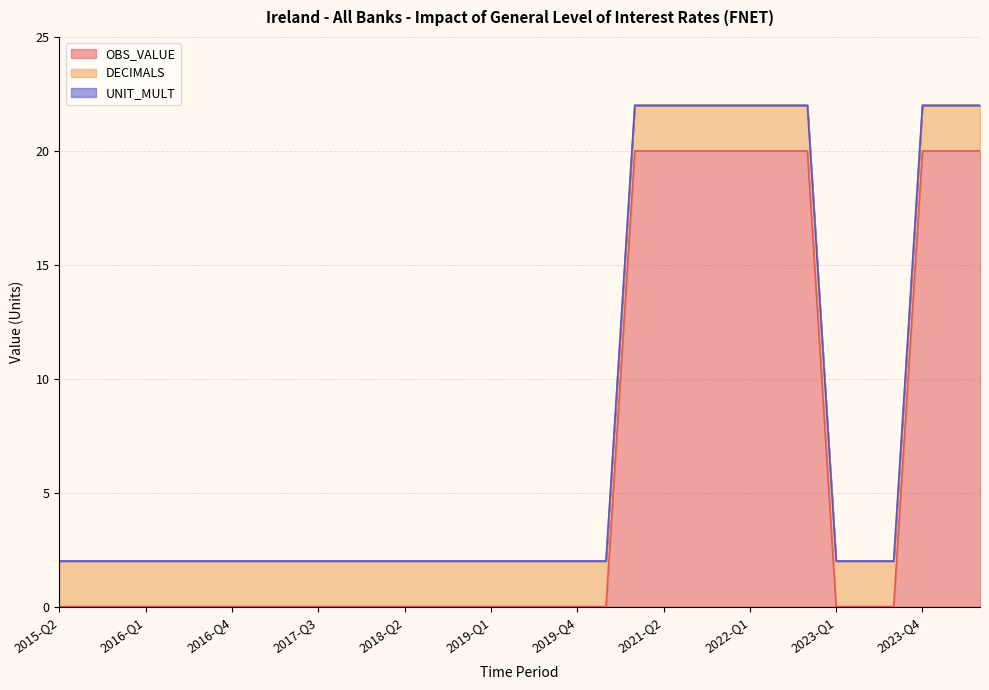

What is the label of the 8th point from the left?

2017-Q1